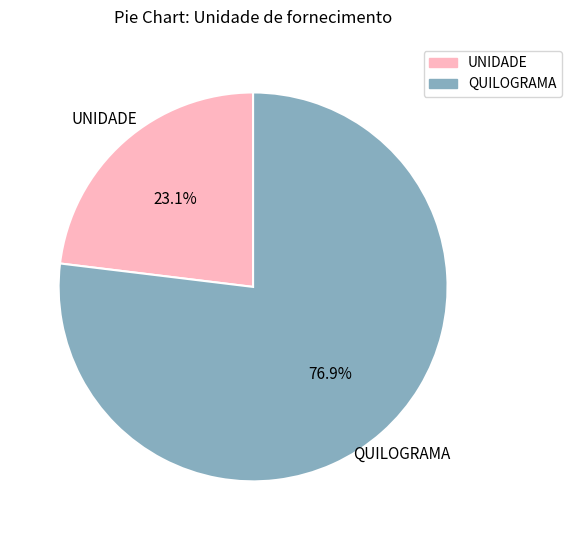

Which category accounts for the majority?

QUILOGRAMA